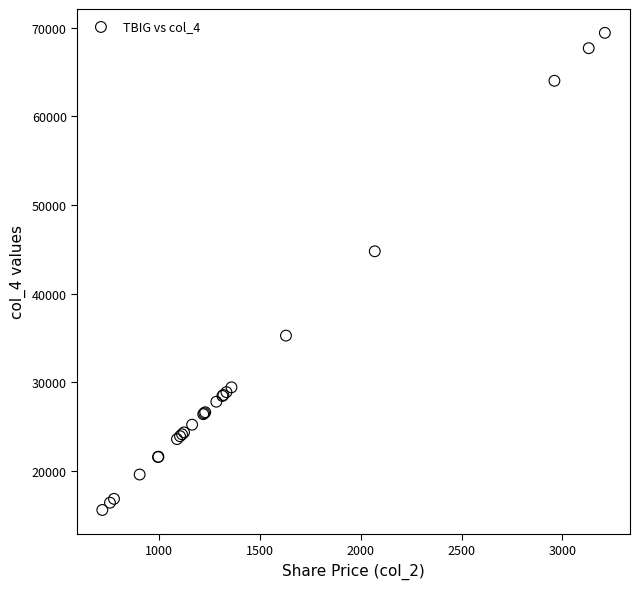

What Y value in the scatter plot is closest to 42508?

44779.5